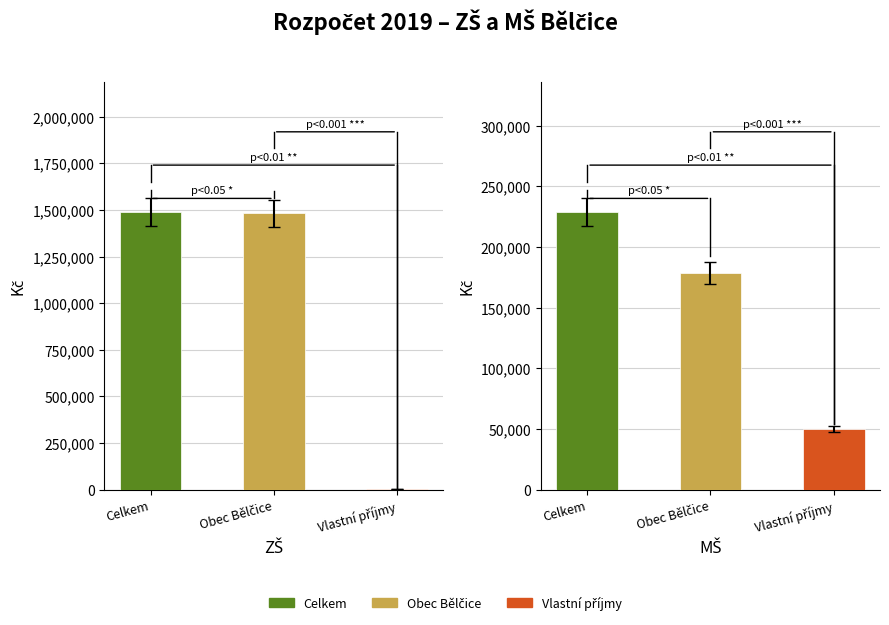

Rank the series by their maximum value, from lowest to highest.

Vlastní příjmy, Obec Bělčice, Celkem